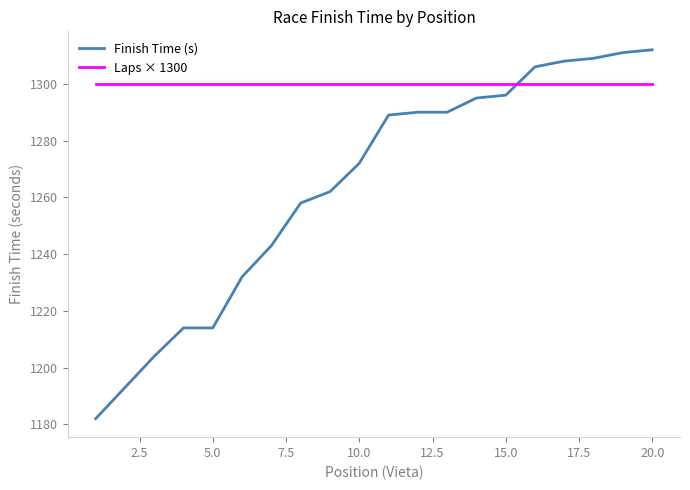

What is the average value of the Finish Time (s) series?

1264